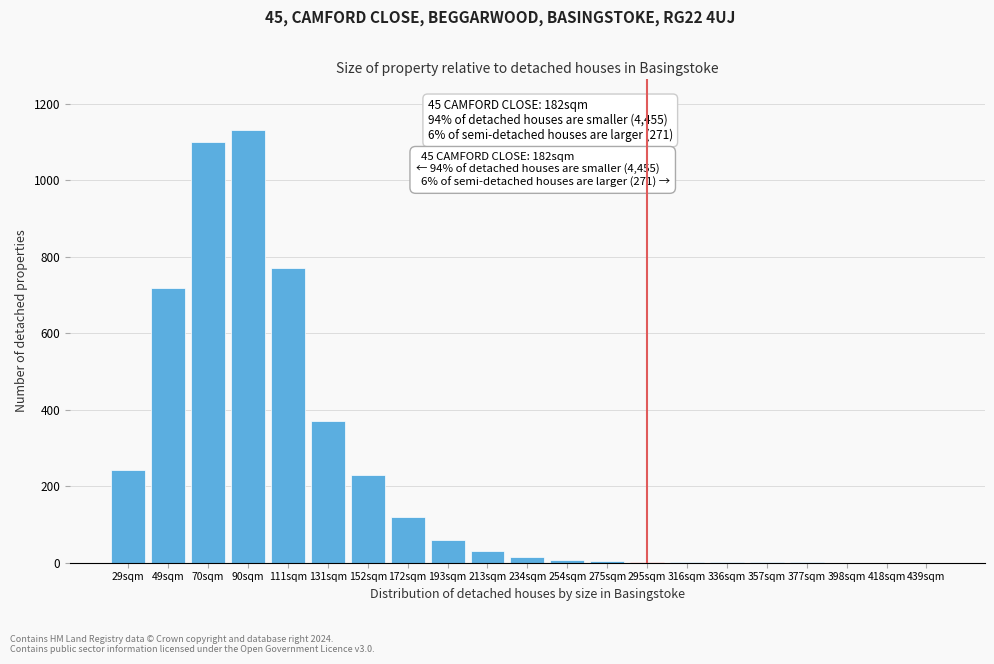

What is the change in value from 152sqm to 439sqm?

-230